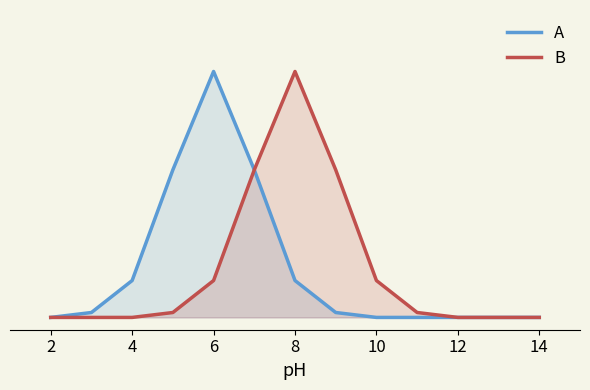

How many lines are shown in the chart?

2